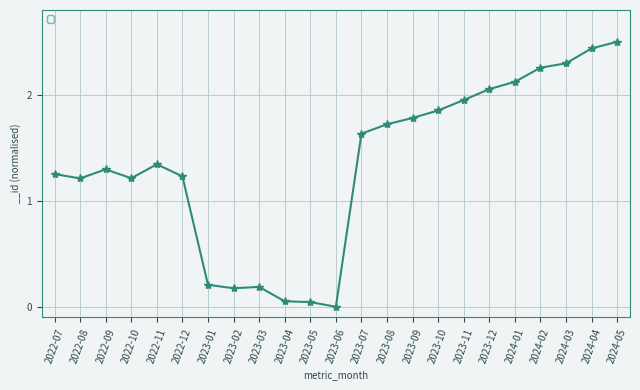

How many lines are shown in the chart?

1